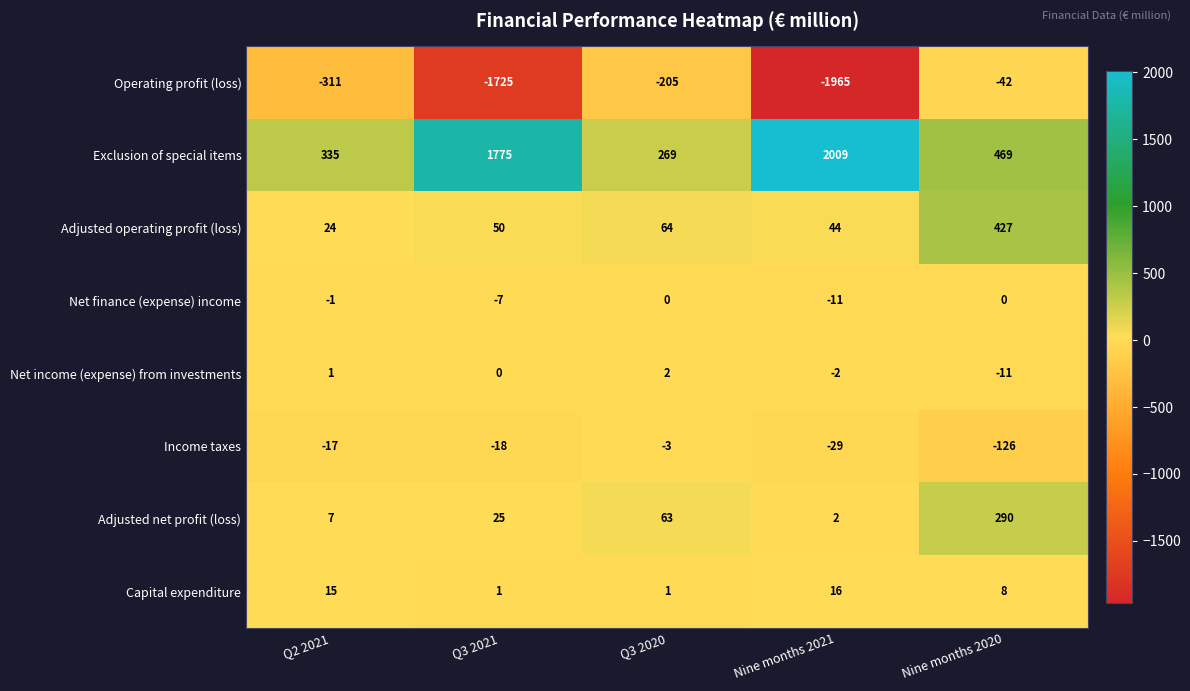

Count the number of categories in the chart.

5